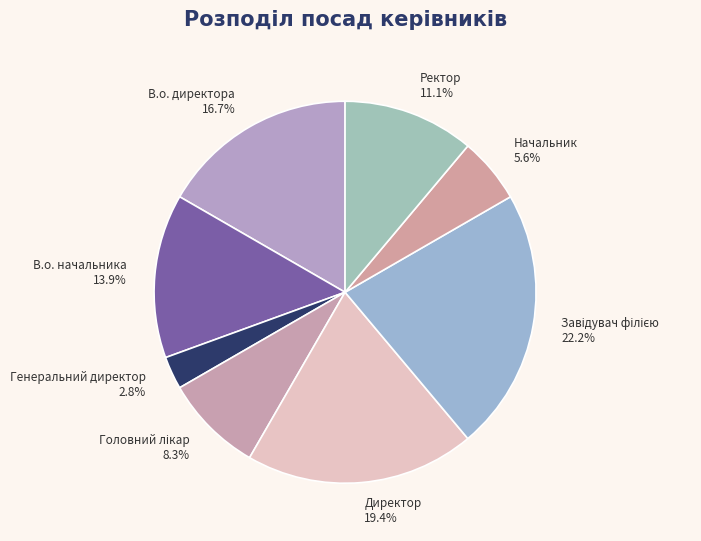

What is the smallest slice in the pie chart?

Генеральний директор